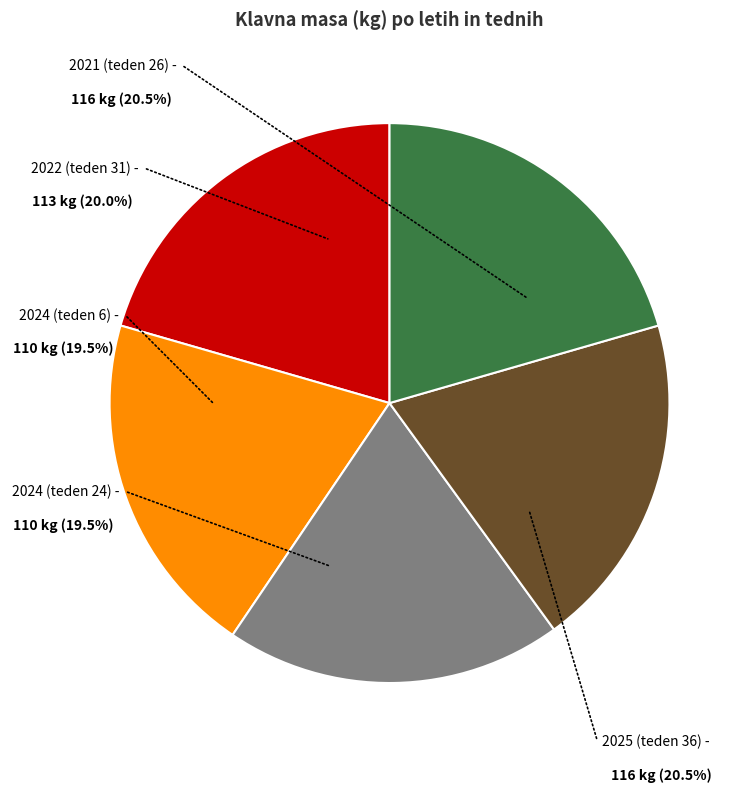

Rank the categories by value from highest to lowest.

2021 (teden 26), 2025 (teden 36), 2022 (teden 31), 2024 (teden 6), 2024 (teden 24)